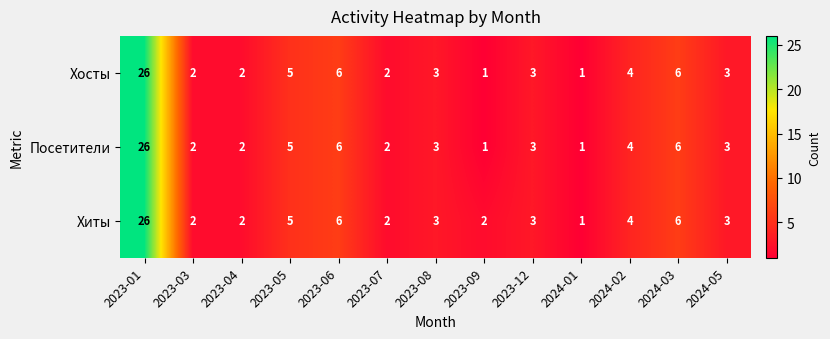

The value of Хосты at 2023-07 is 1. True or false?

False